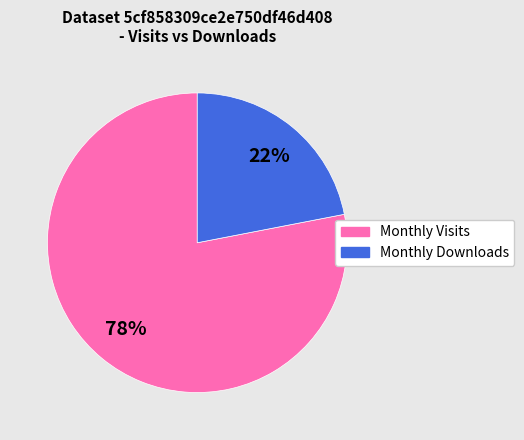

To the nearest percent, what is the difference between the largest and smallest slice percentages?

56%